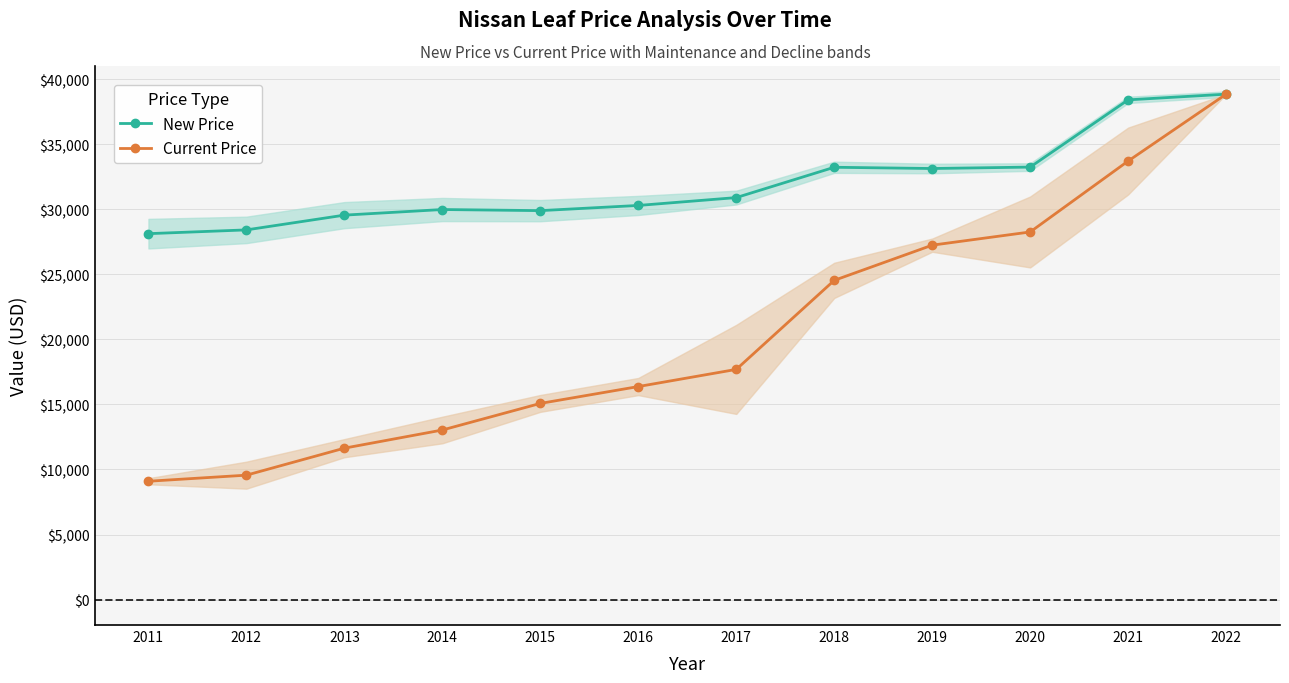

Where is the first local maximum for New Price?

2014